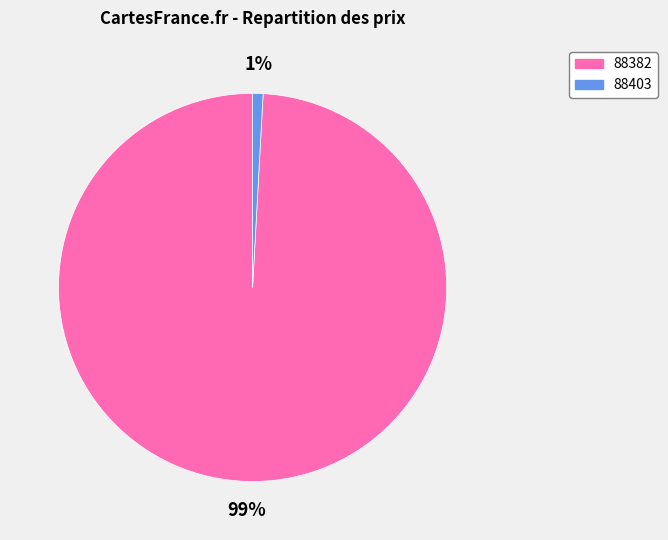

Between 88403 and 88382, which is larger?

88382